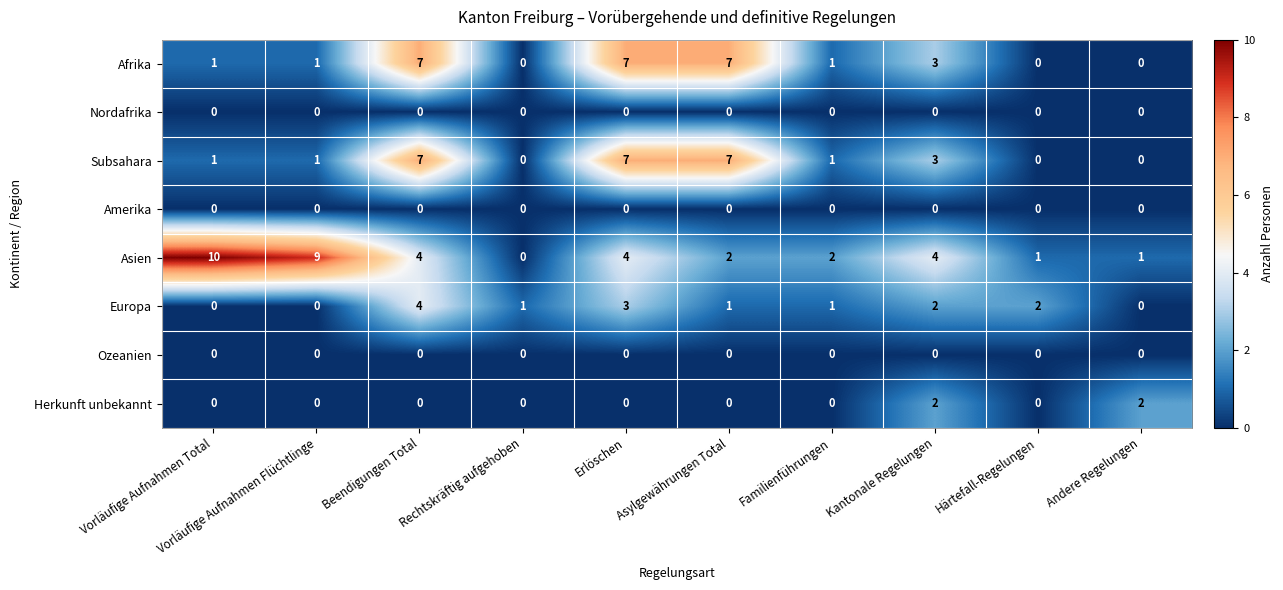

The Afrika series shows 7 at Erlöschen. True or false?

True